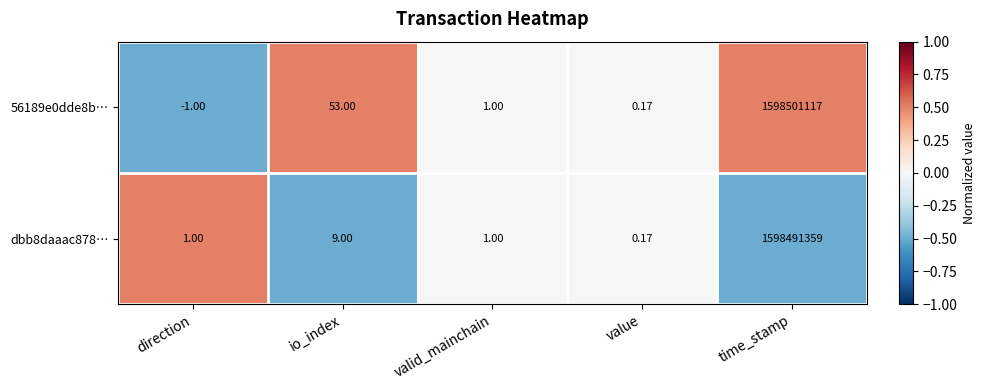

At how many categories does at least one series exceed 0?

5